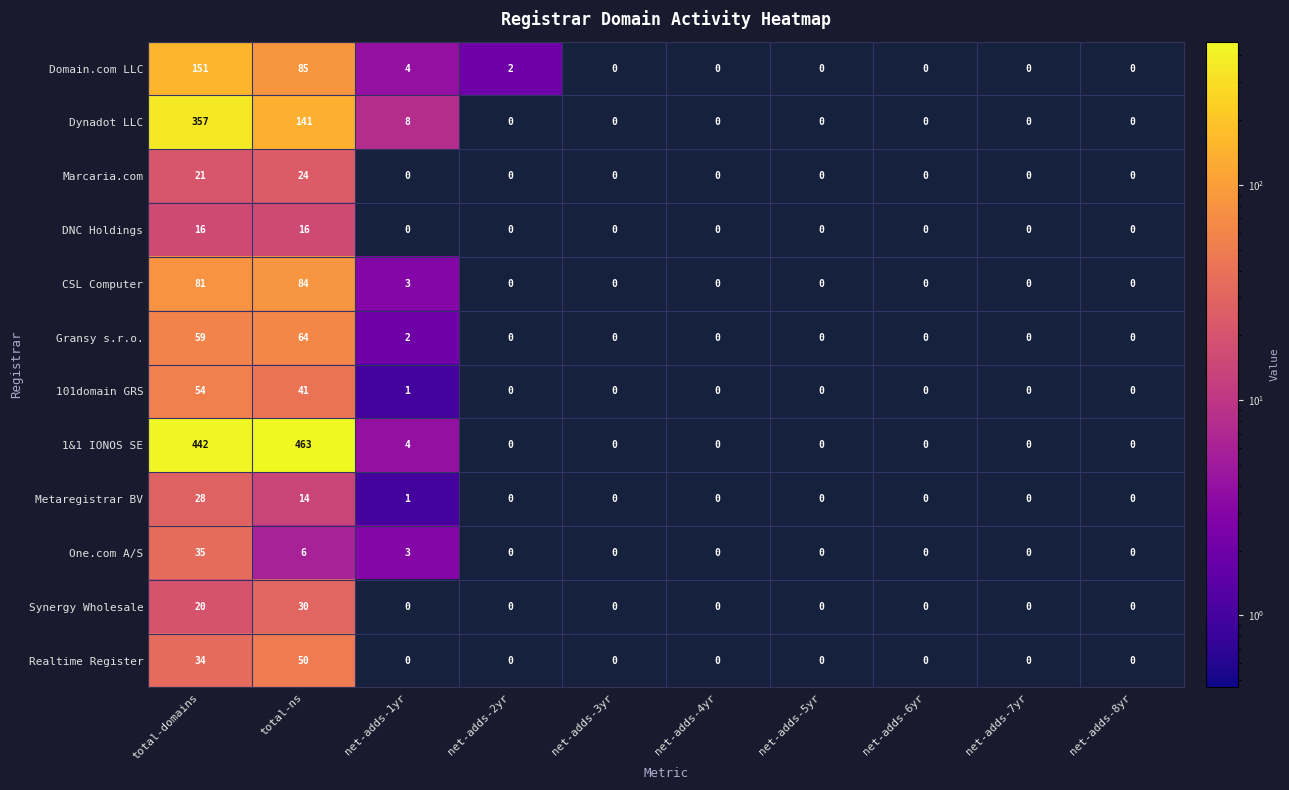

Is it true that Marcaria.com equals 0 at net-adds-1yr?

True